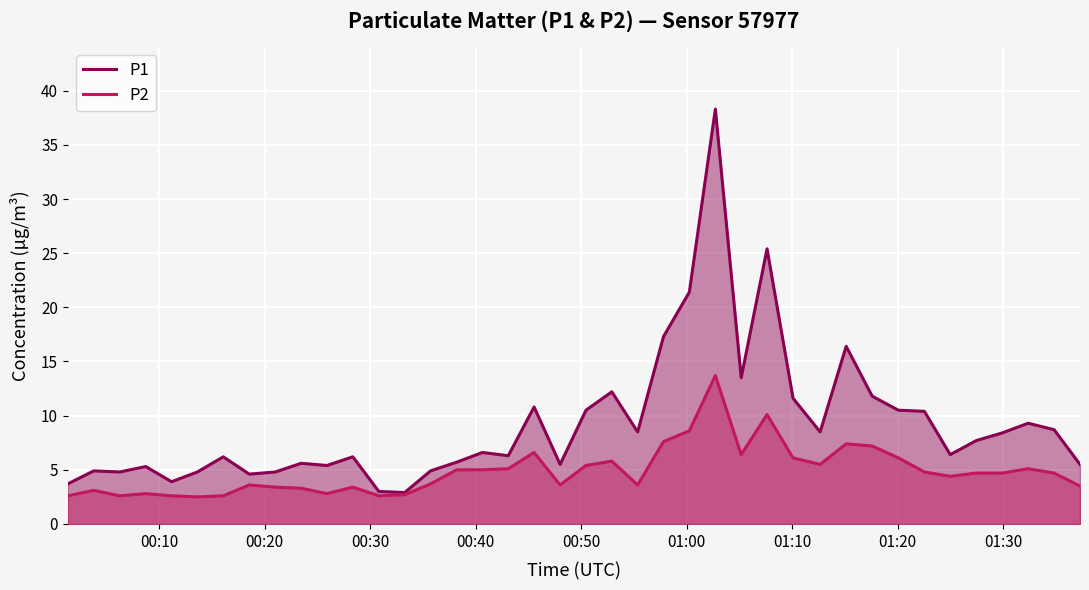

True or false: P2 and P1 cross at least once.

False